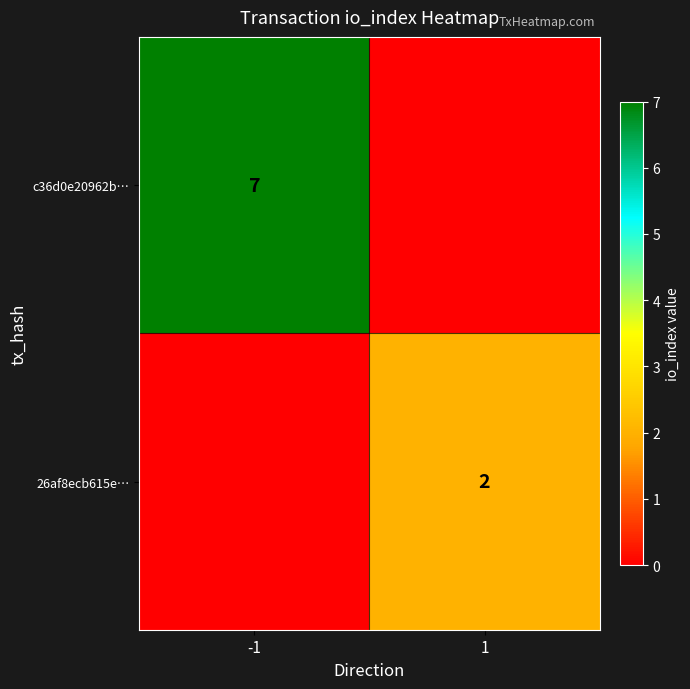

List the series in order of their peak value, highest first.

c36d0e20962b…, 26af8ecb615e…